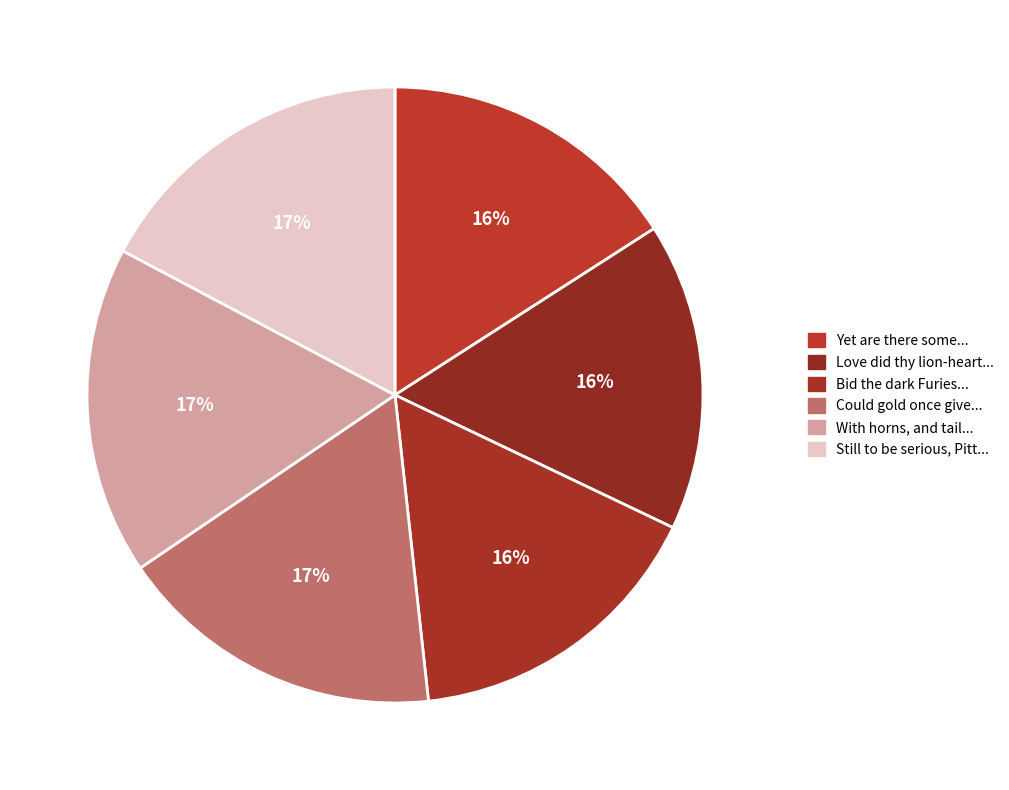

Count the number of slices in the pie.

6